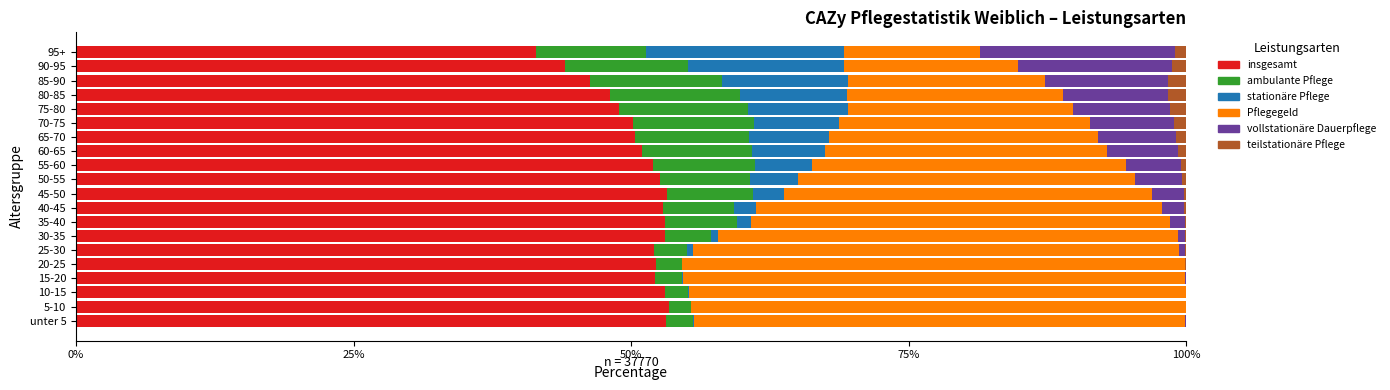

True or false: insgesamt has a value of 53.4 at 5-10.

True